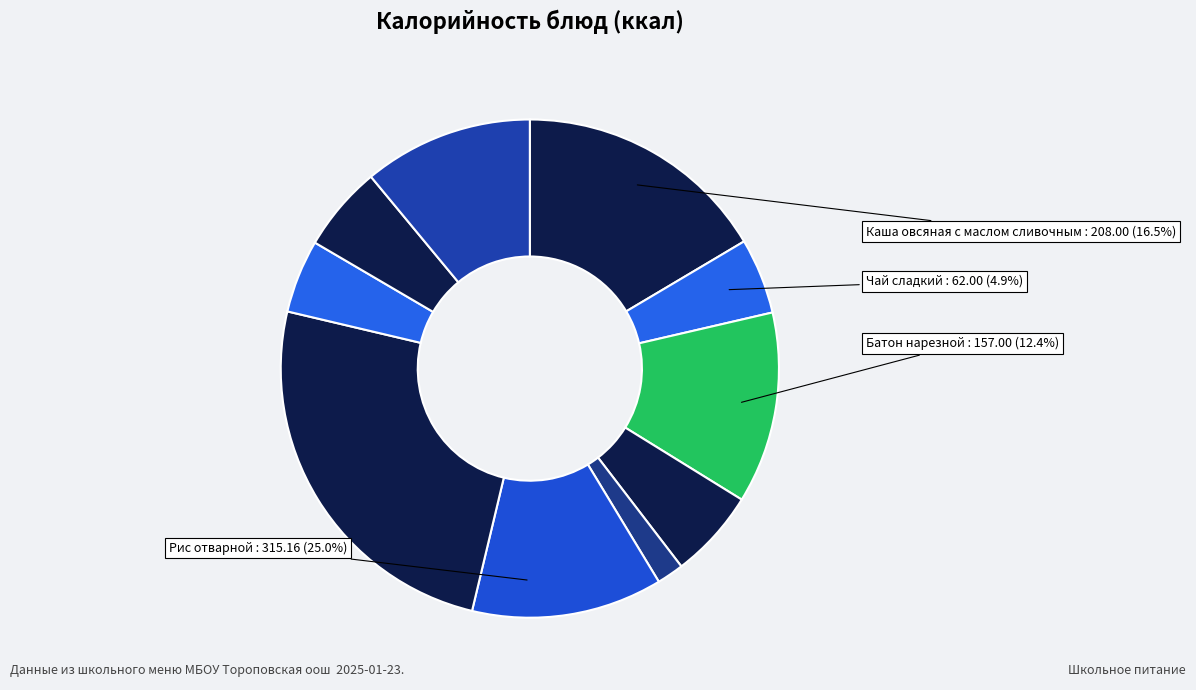

How many segments does this pie chart have?

10